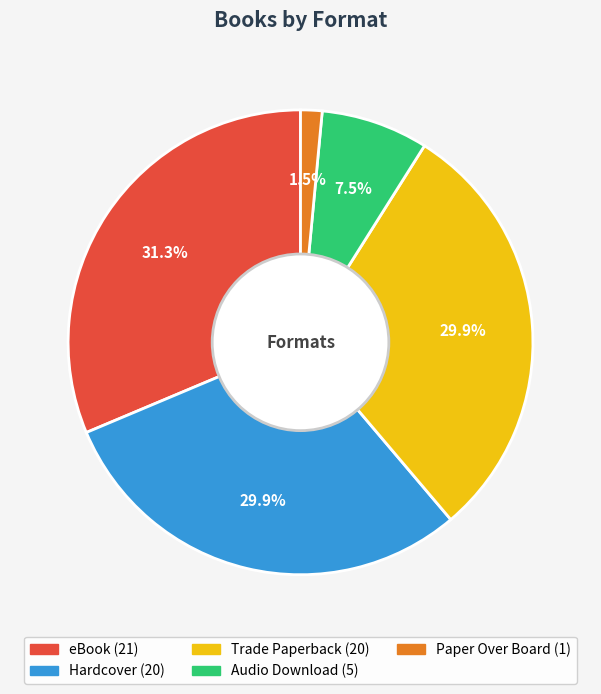

Is it true that Hardcover is 30% of the pie?

True